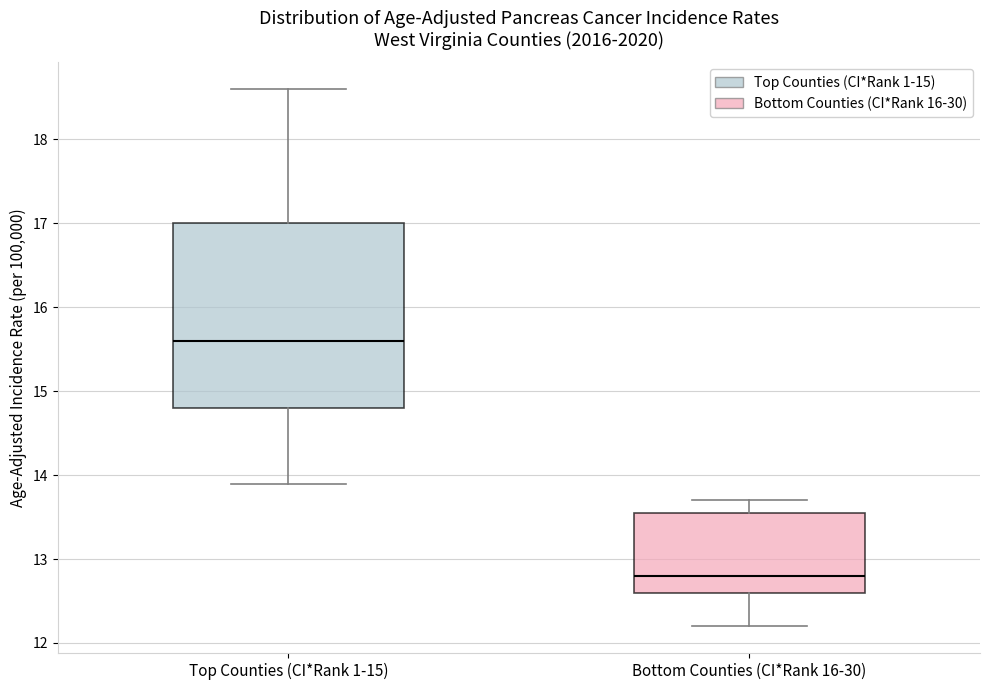

Which box's median line is the lowest?

Bottom Counties (CI*Rank 16-30)